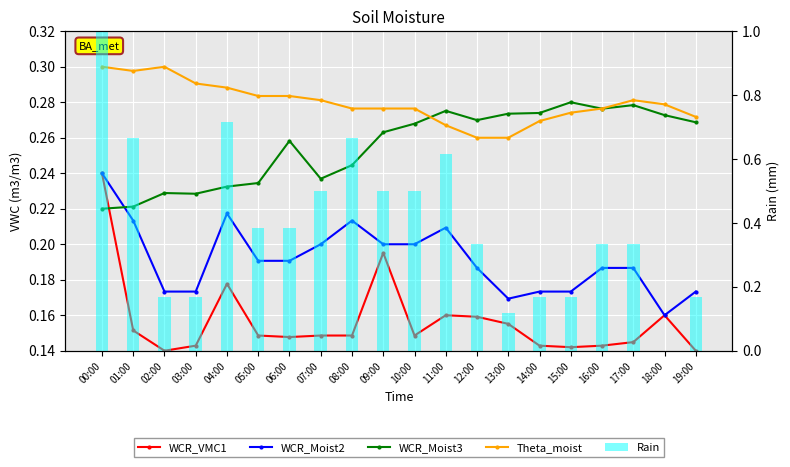

How many WCR_Moist3 values are between 0 and 1?

20